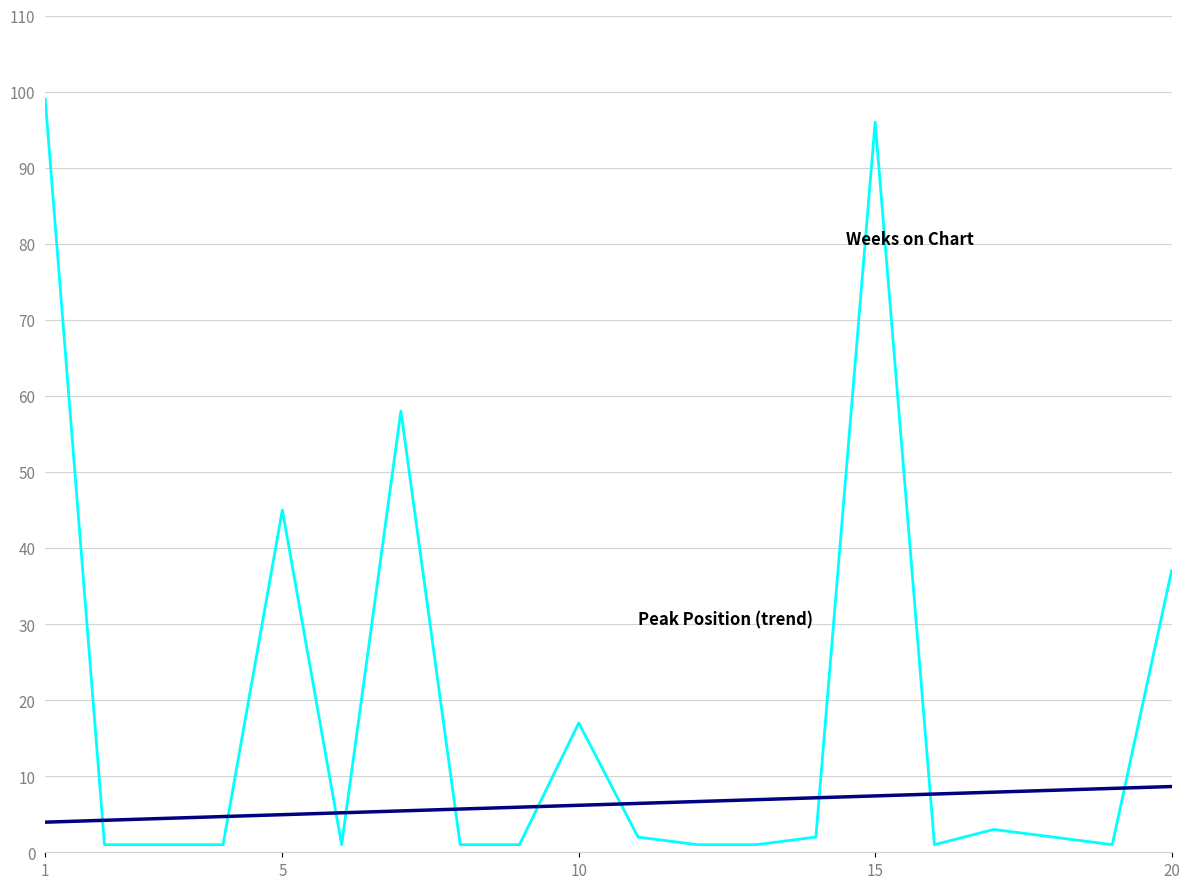

What is the maximum value shown in the chart?

99.0